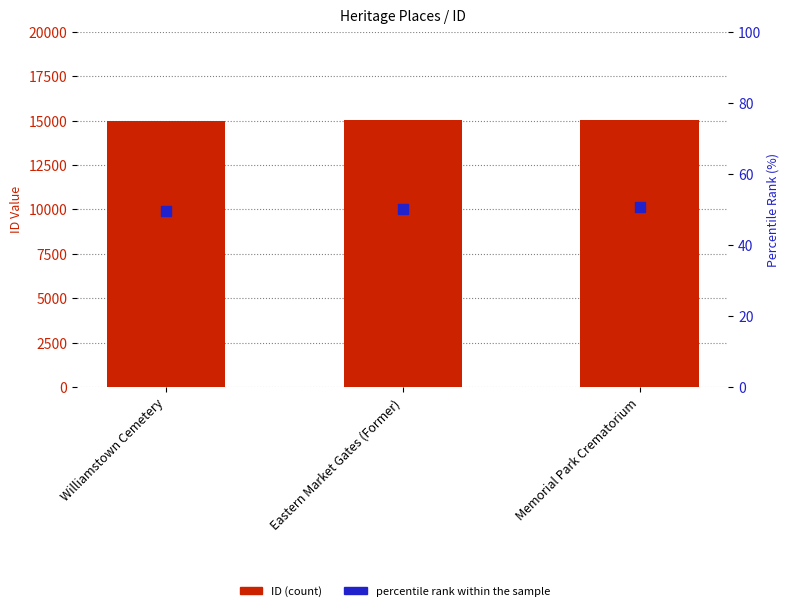

At how many categories does at least one series exceed 14451?

3